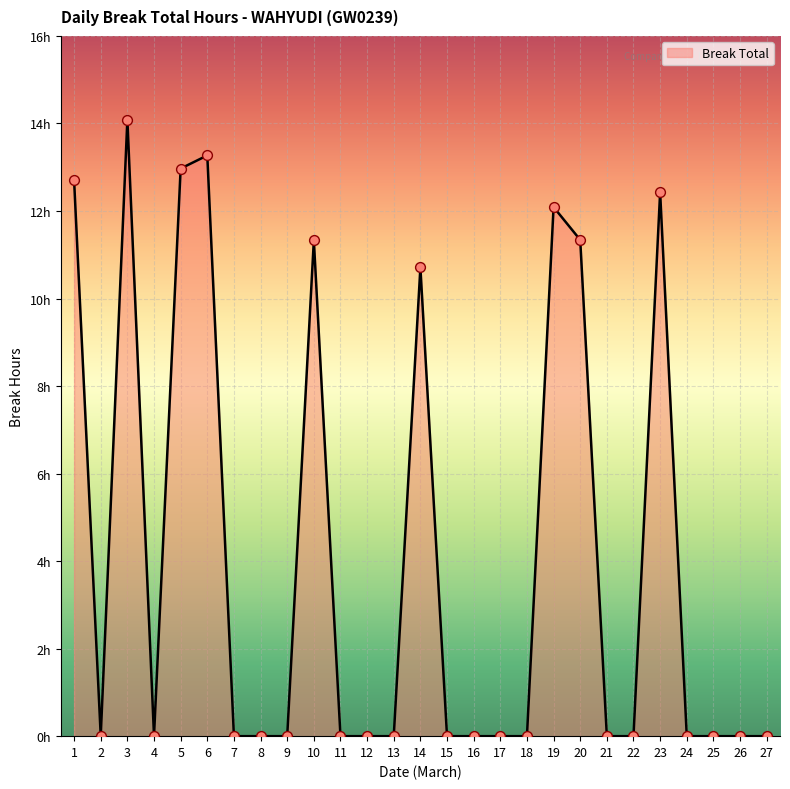

Does the chart have visible grid lines?

Yes